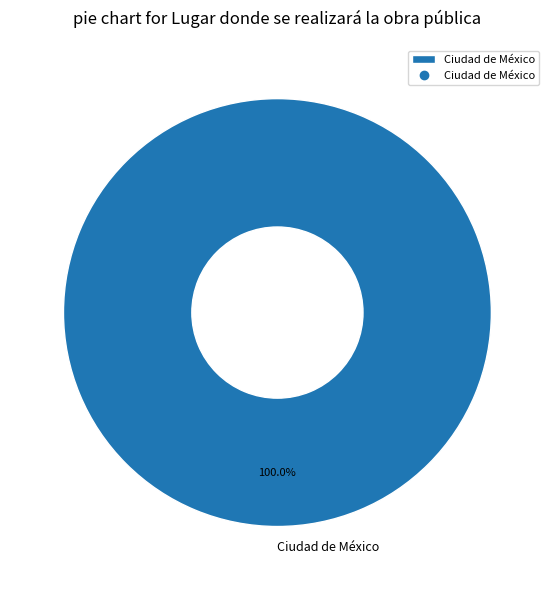

Which category accounts for the majority?

Ciudad de México